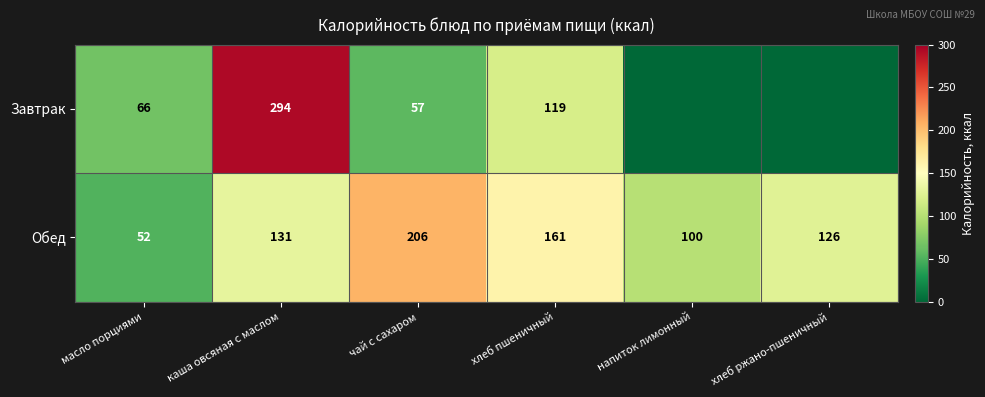

The Обед series shows 100 at напиток лимонный. True or false?

True